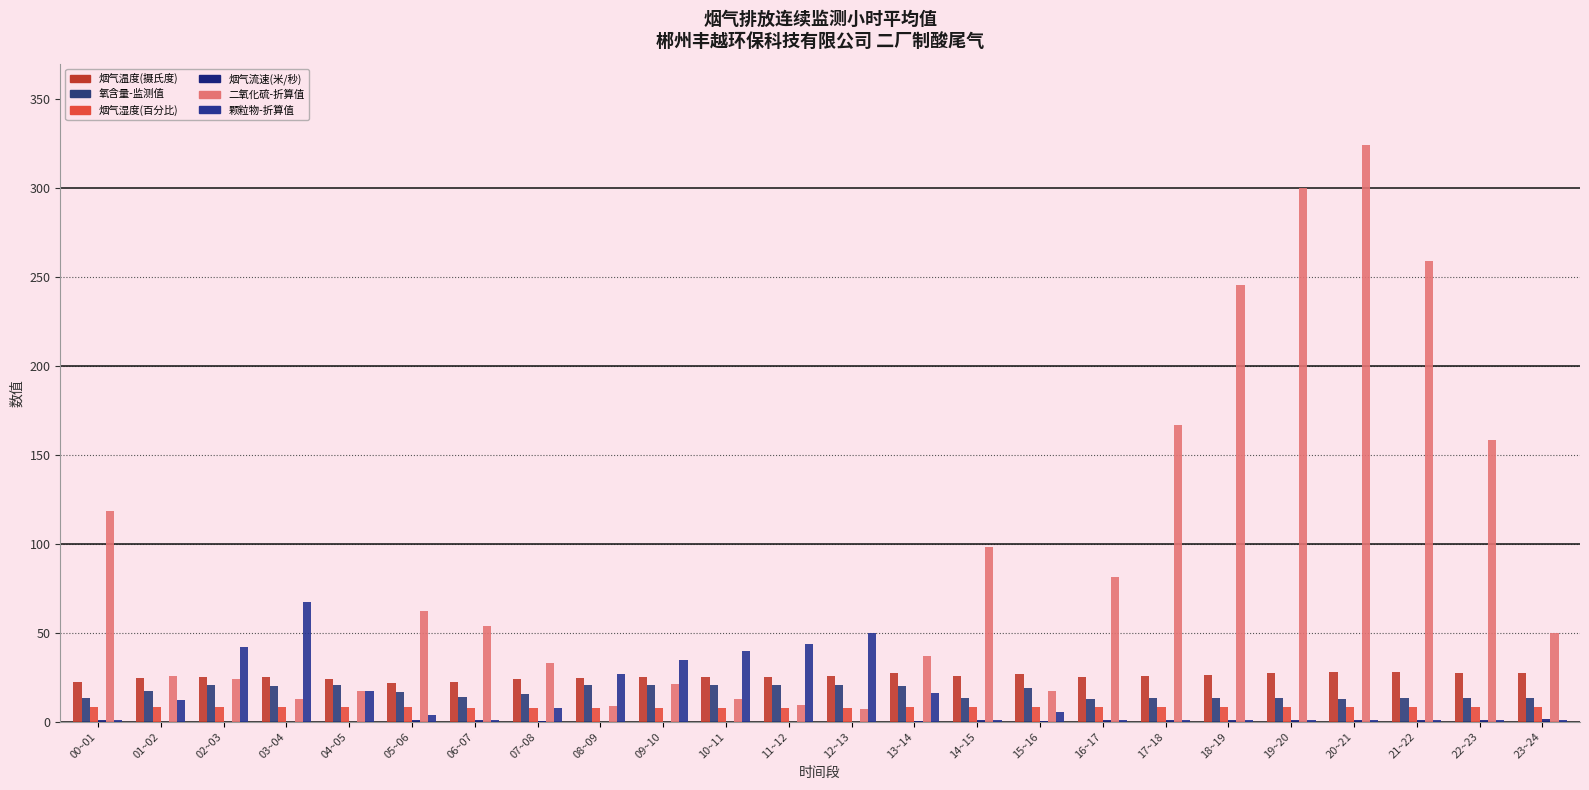

Which series has the largest total across all categories?

二氧化硫-折算值